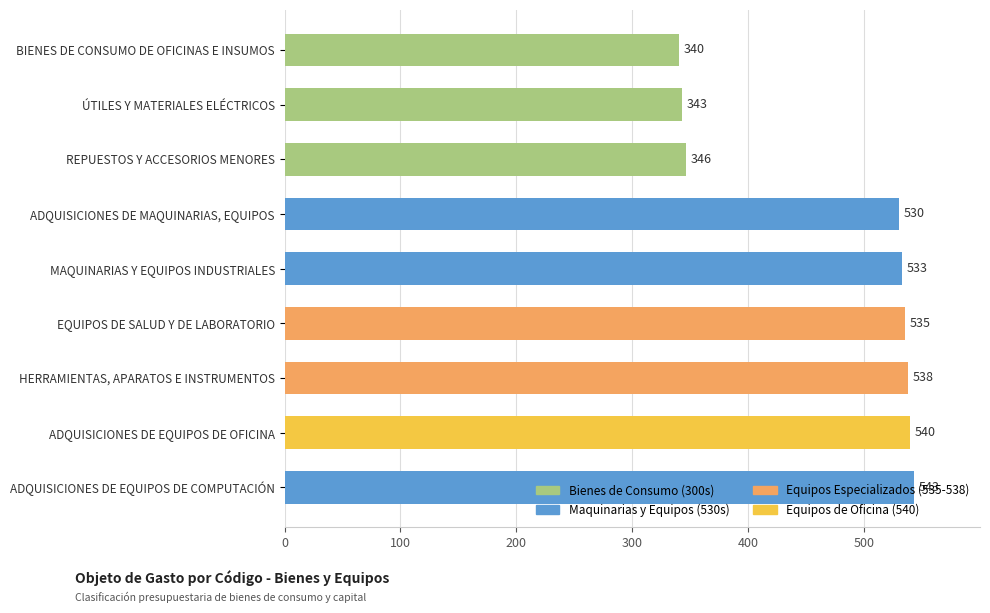

The value at ÚTILES Y MATERIALES ELÉCTRICOS is 343. True or false?

True